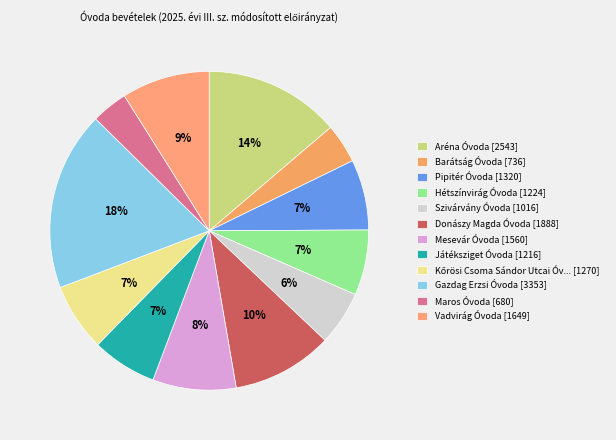

Count the number of slices in the pie.

12